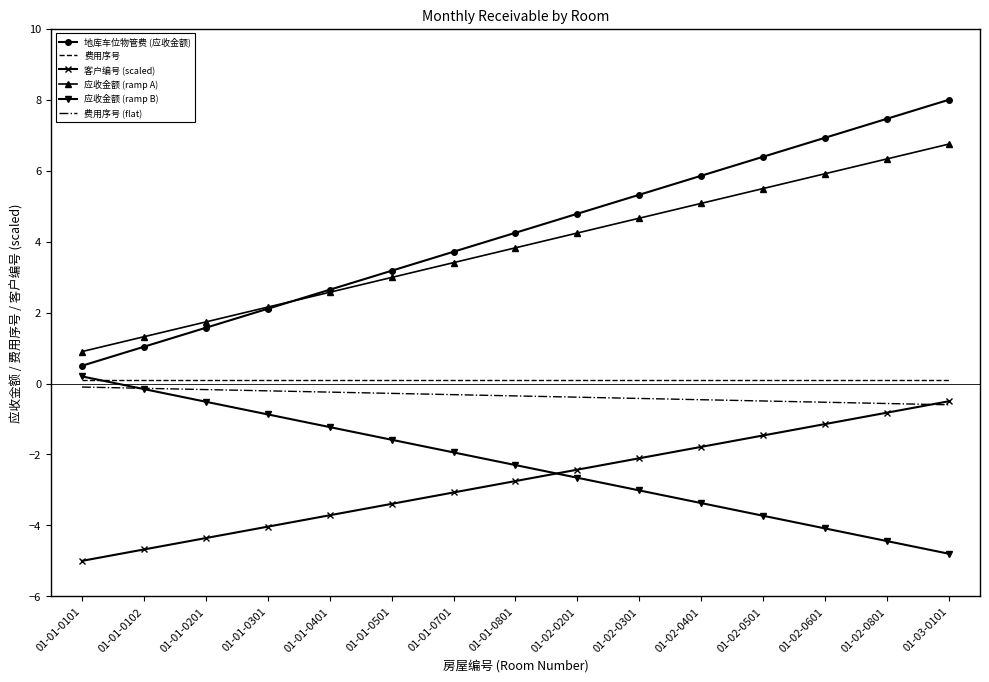

What is the minimum value shown in the chart?

-5.0